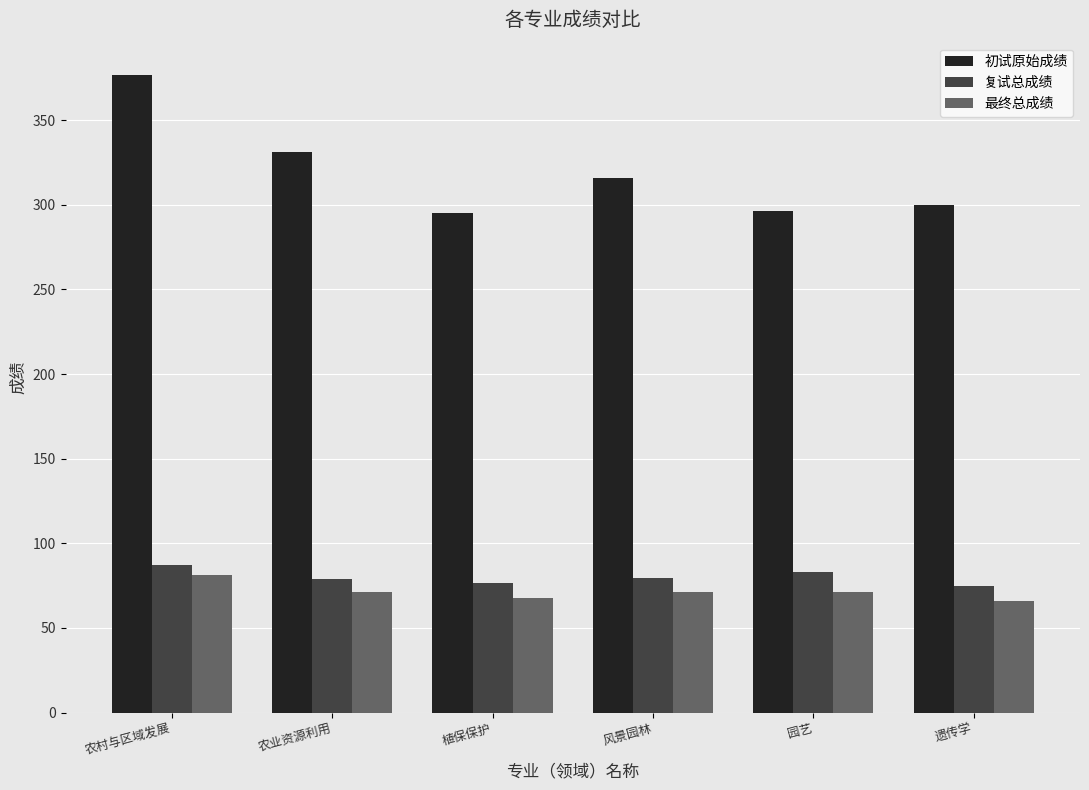

How many values in the 初试原始成绩 series are below 316?

3